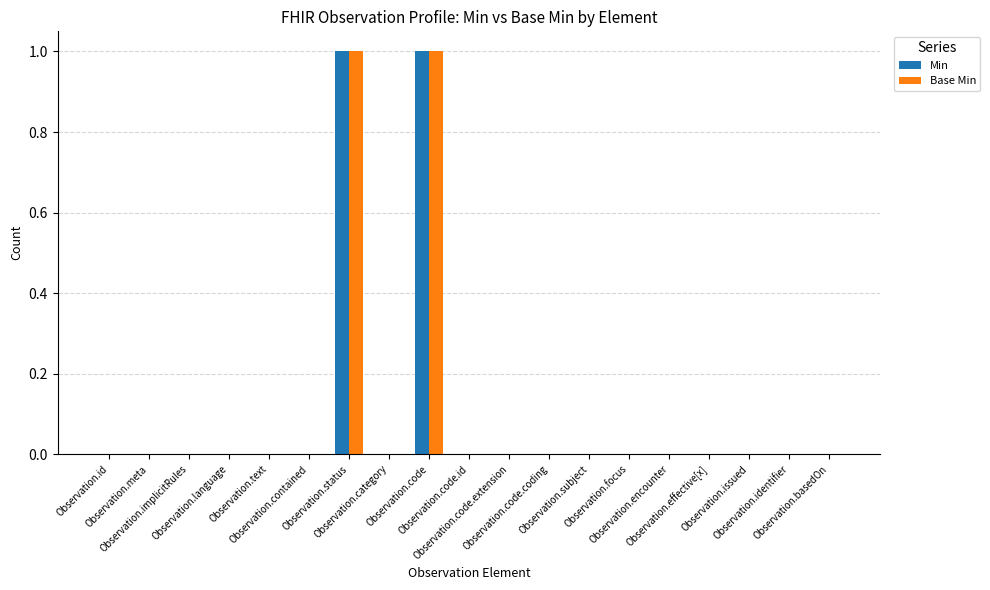

List the labels in order of Base Min value, largest first.

Observation.status, Observation.code, Observation.id, Observation.meta, Observation.implicitRules, Observation.language, Observation.text, Observation.contained, Observation.category, Observation.code.id, Observation.code.extension, Observation.code.coding, Observation.subject, Observation.focus, Observation.encounter, Observation.effective[x], Observation.issued, Observation.identifier, Observation.basedOn